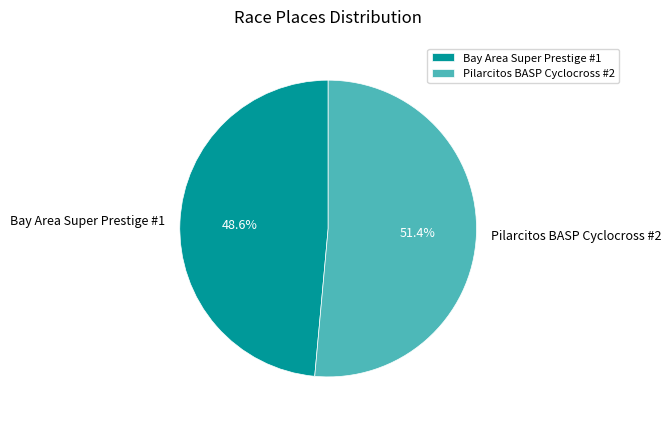

Approximately how many times larger is the value at Pilarcitos BASP Cyclocross #2 compared to Bay Area Super Prestige #1?

1.1